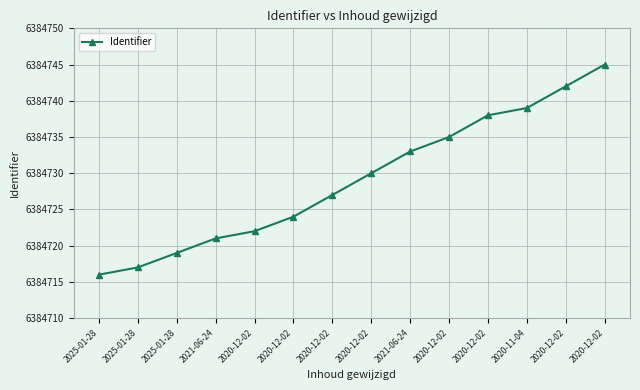

How many data points does each series have?

14